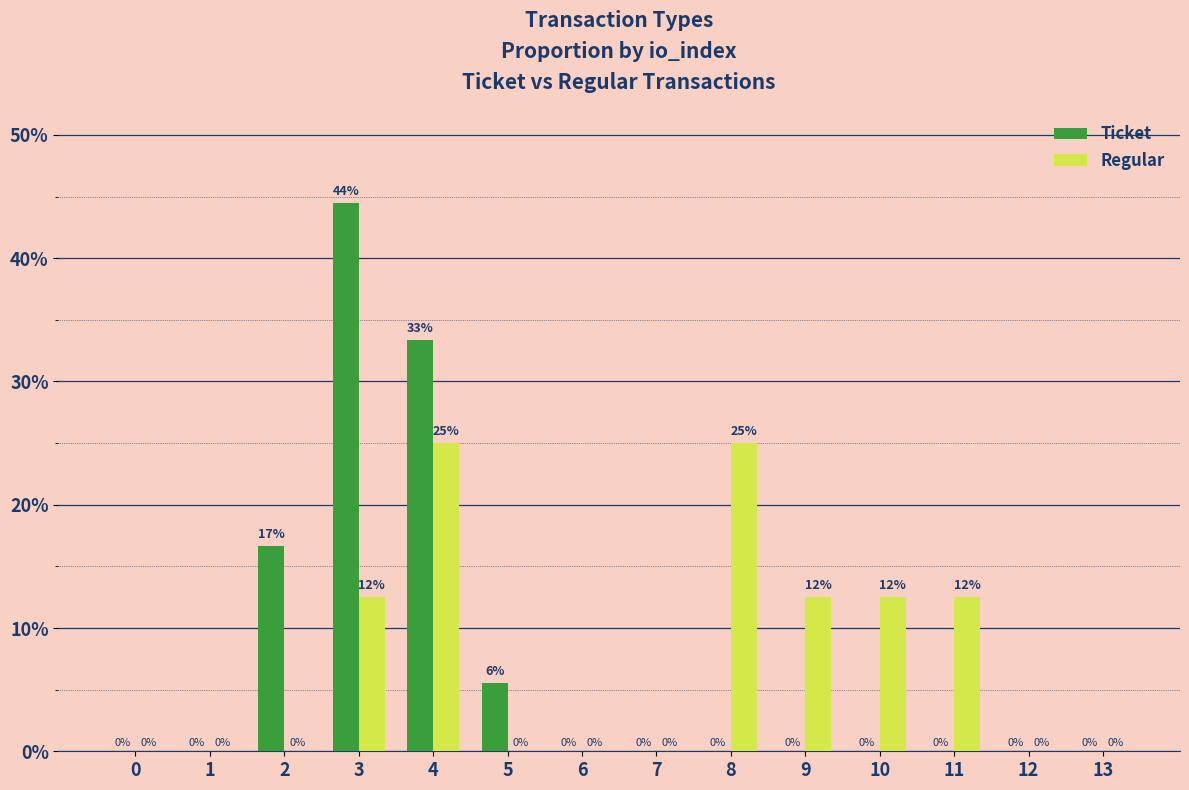

Between 4 and 5, which series saw the biggest shift?

Ticket